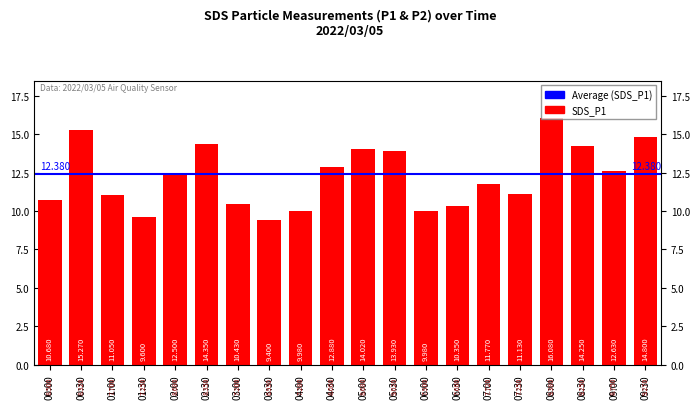

True or false: the data shows 2.7 at 06:00.

False